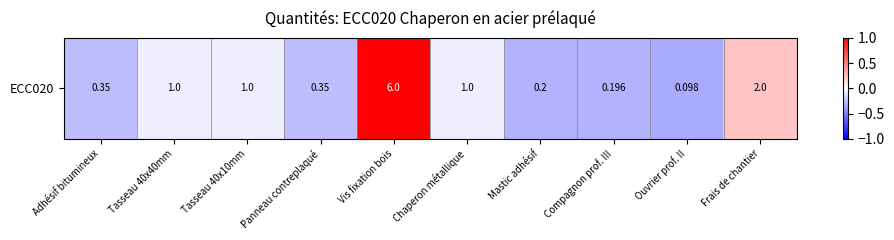

Between Tasseau 40x40mm and Adhésif bitumineux, which is larger?

Tasseau 40x40mm